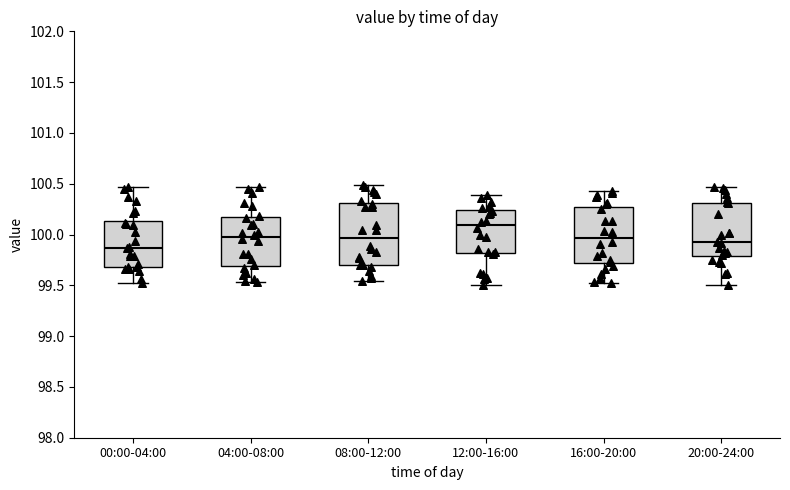

Reading left to right, read every box against the y-axis: the position of its median line, the range the box covers, and the ends of its whiskers. The values are not printed on the chart, so give them approximately, as read against the axis.

00:00-04:00: median 99.85, box 99.70 to 100.15, whiskers 99.50 to 100.45
04:00-08:00: median 100.00, box 99.70 to 100.15, whiskers 99.55 to 100.45
08:00-12:00: median 99.95, box 99.70 to 100.30, whiskers 99.55 to 100.50
12:00-16:00: median 100.10, box 99.80 to 100.25, whiskers 99.50 to 100.40
16:00-20:00: median 99.95, box 99.70 to 100.25, whiskers 99.55 to 100.45
20:00-24:00: median 99.90, box 99.80 to 100.30, whiskers 99.50 to 100.45